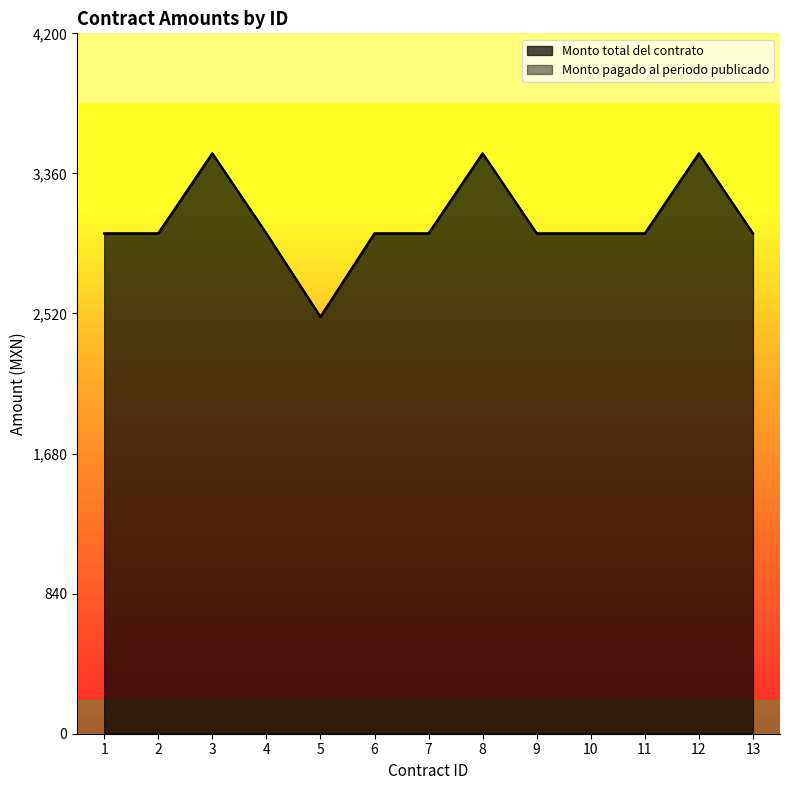

At how many categories does at least one series exceed 3280?

3